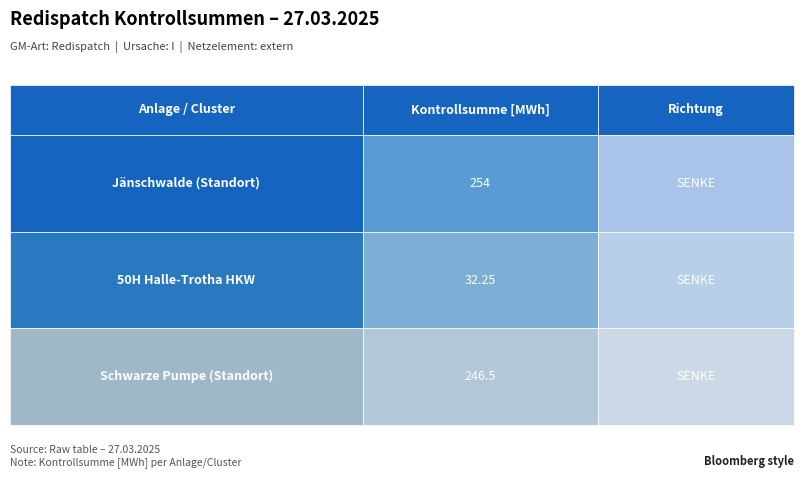

At which label does the data first exceed 246?

Jänschwalde